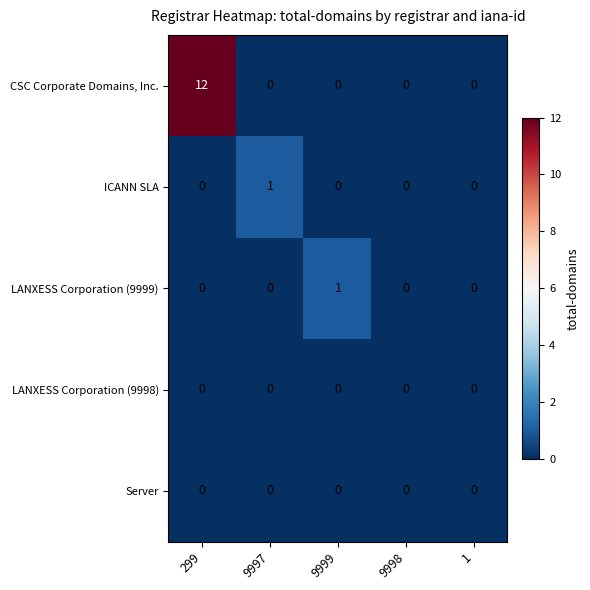

Which series has the largest total across all categories?

CSC Corporate Domains, Inc.